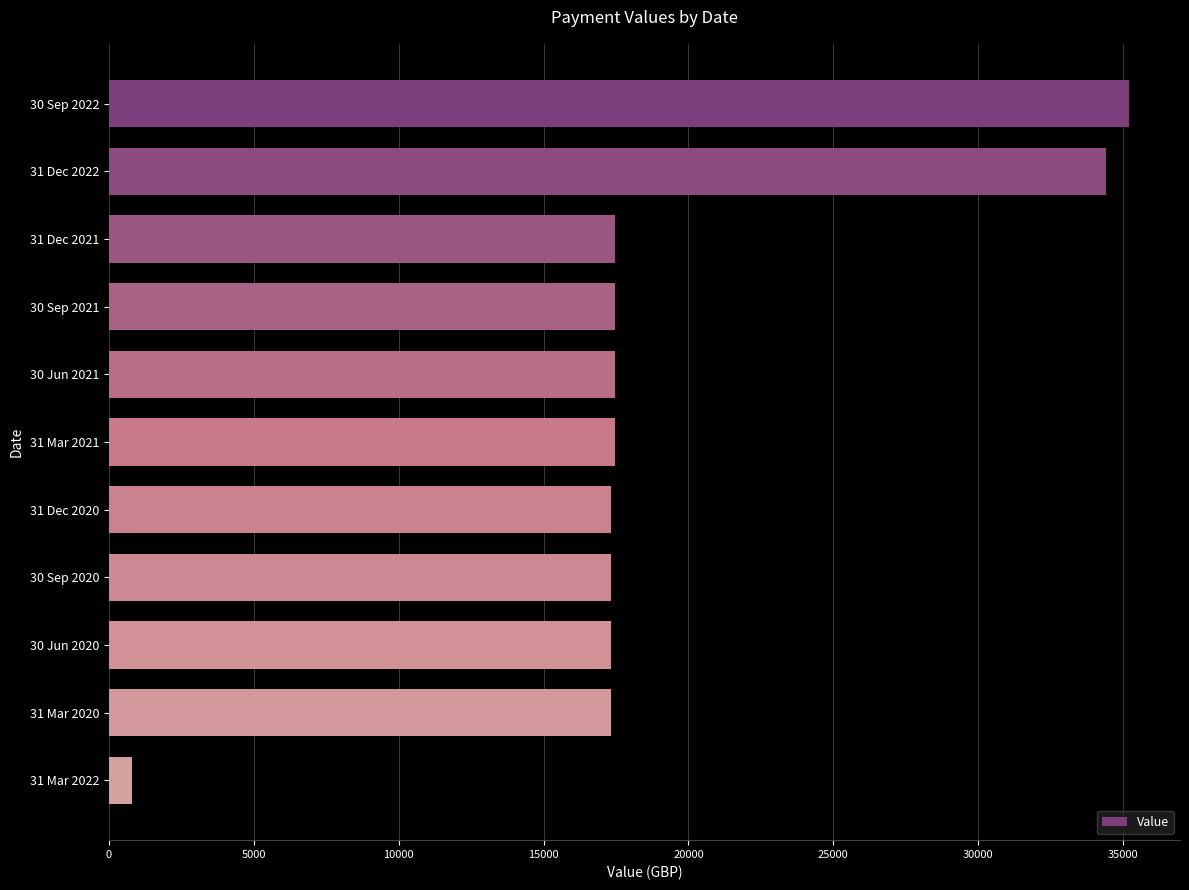

Read the value at 30 Sep 2021.

17458.8